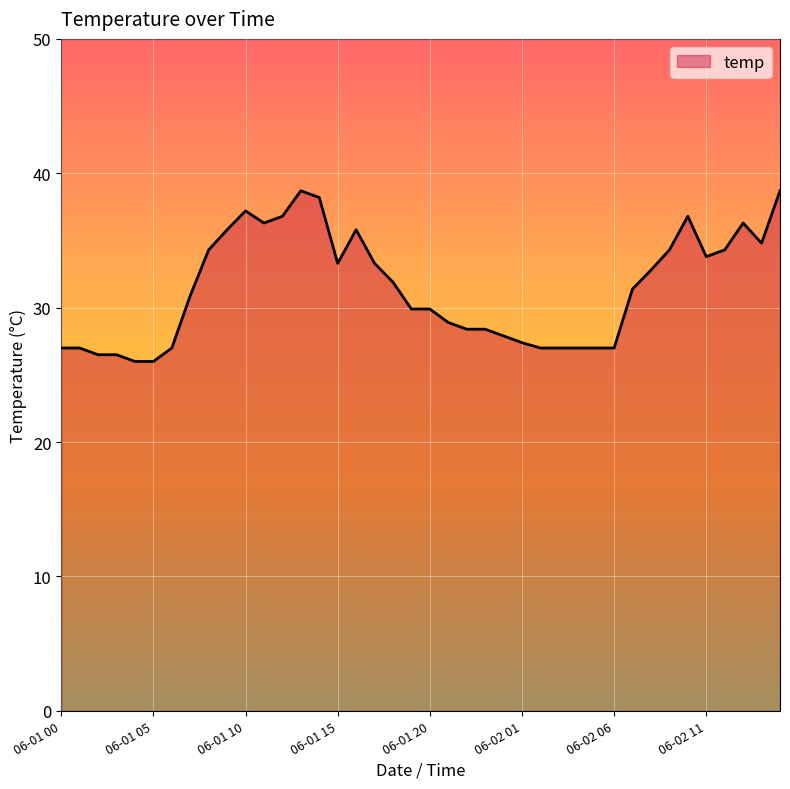

At which category does the data reach its first local valley?

11